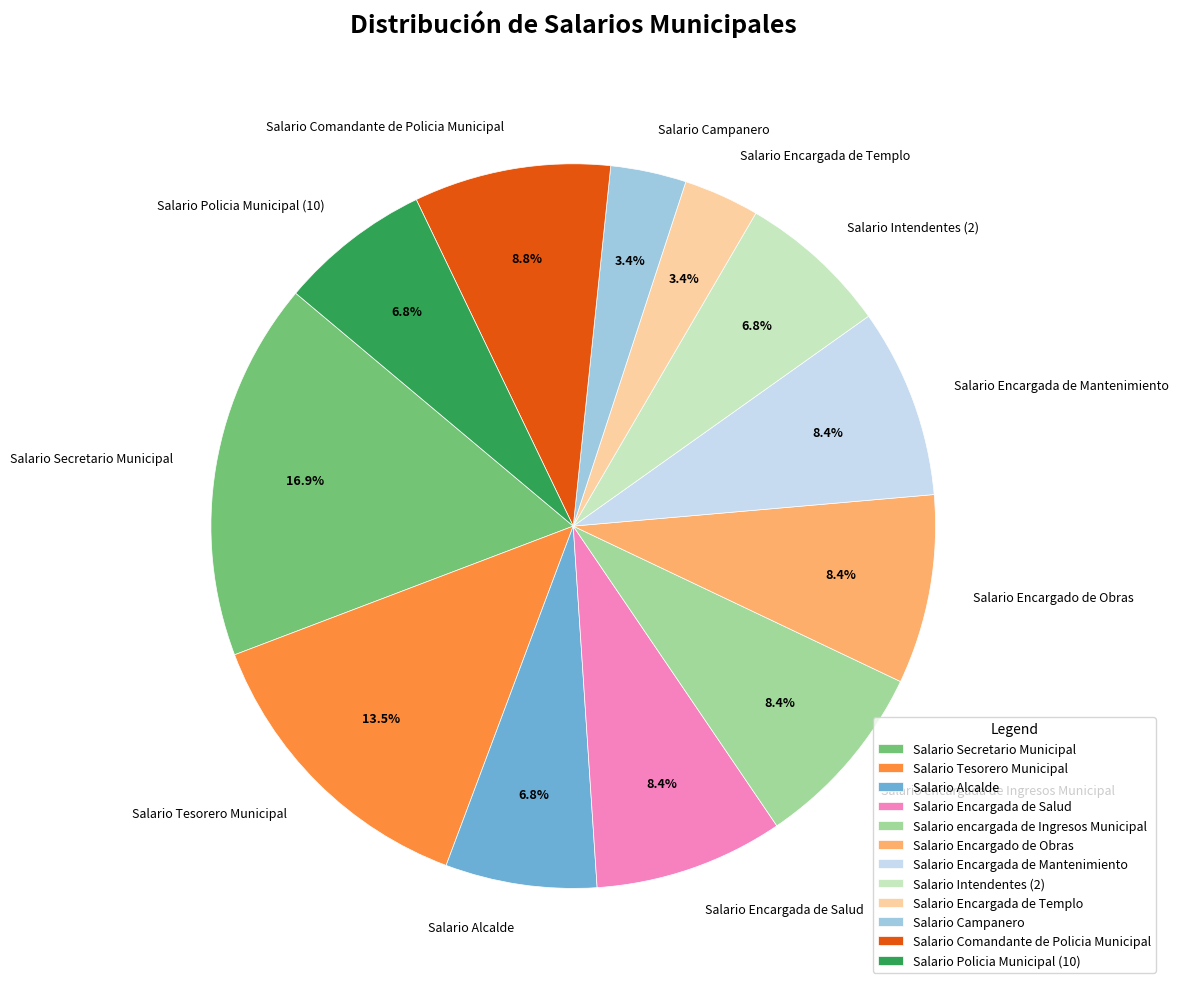

To the nearest percent, what is the combined percentage of Salario Encargada de Salud and Salario Campanero?

12%